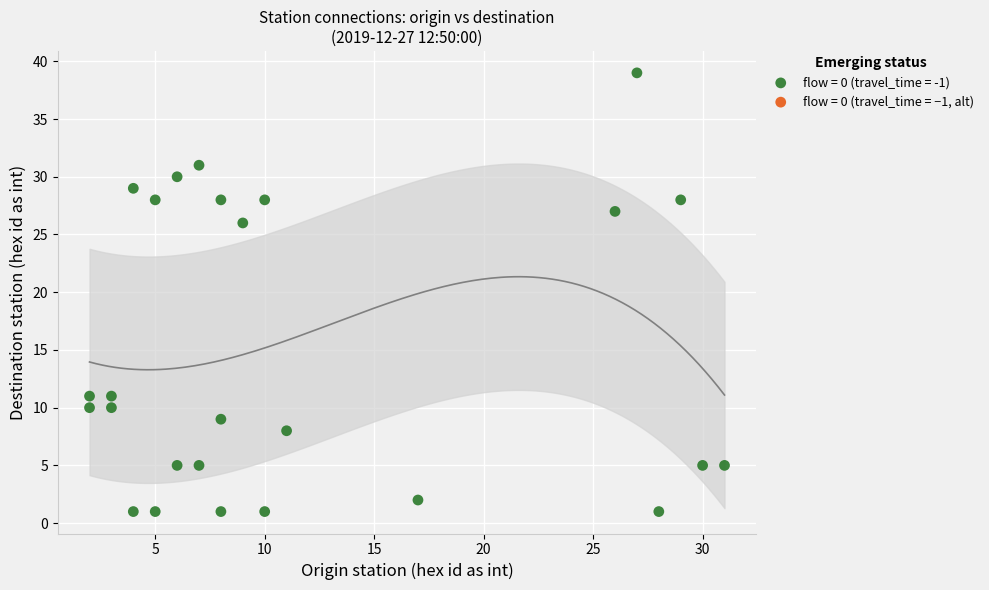

What Y value in the scatter plot is closest to 20?

26